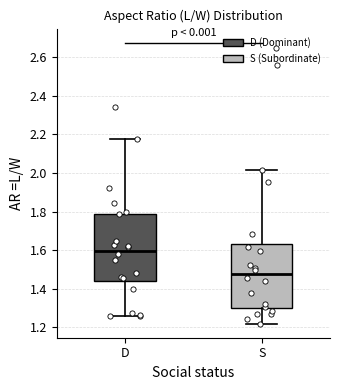

Where does the median line of the box for S sit on the y-axis? The values are not printed on the chart, so give them approximately, as read against the axis.

1.48